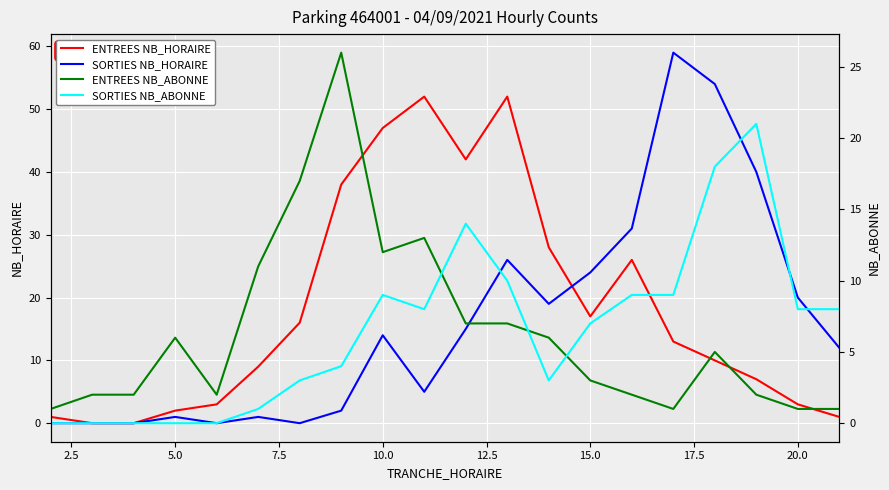

What is the value of the SORTIES NB_ABONNE point at the 6th from the left?

1